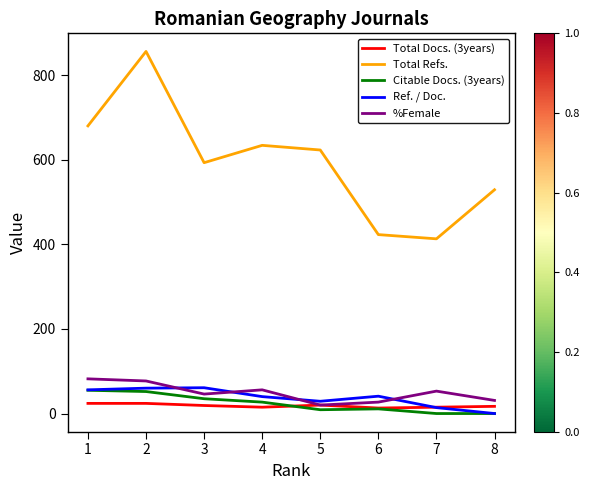

True or false: Total Refs. and %Female intersect in this chart.

False